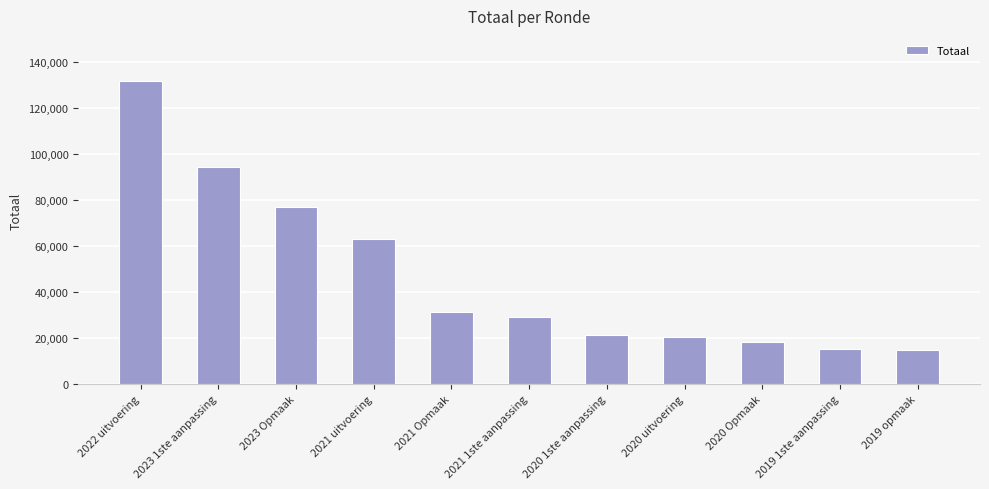

What is the value of the 10th bar from the left?

14945